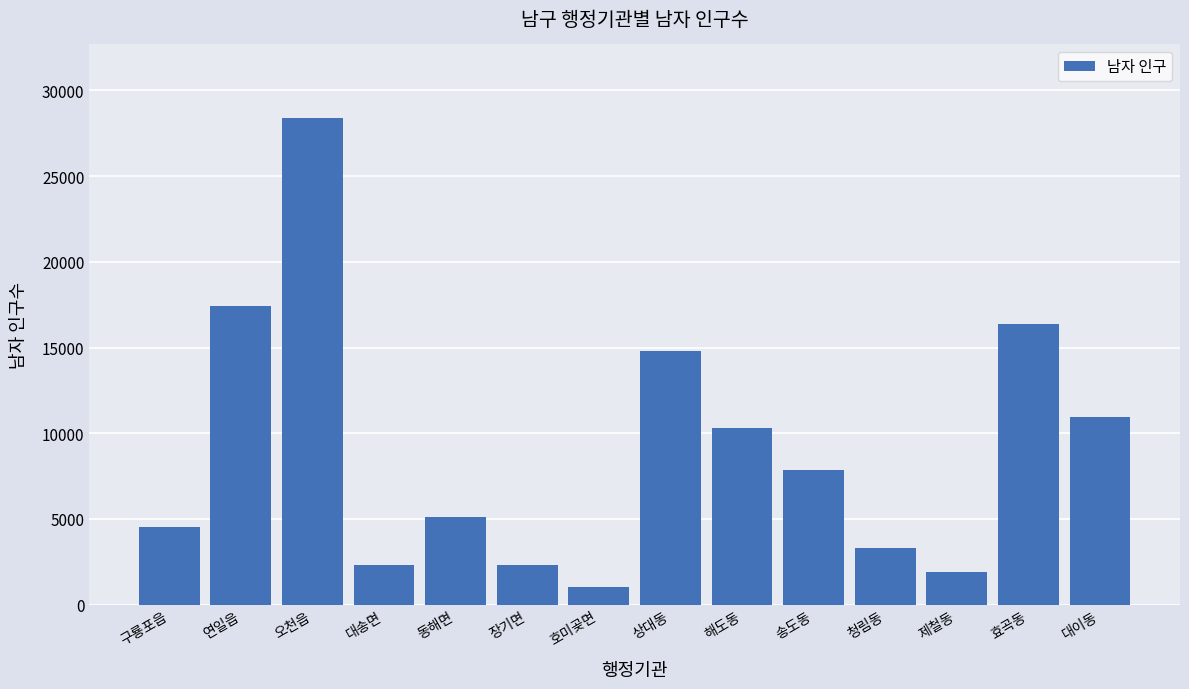

Does the chart contain any negative values?

No